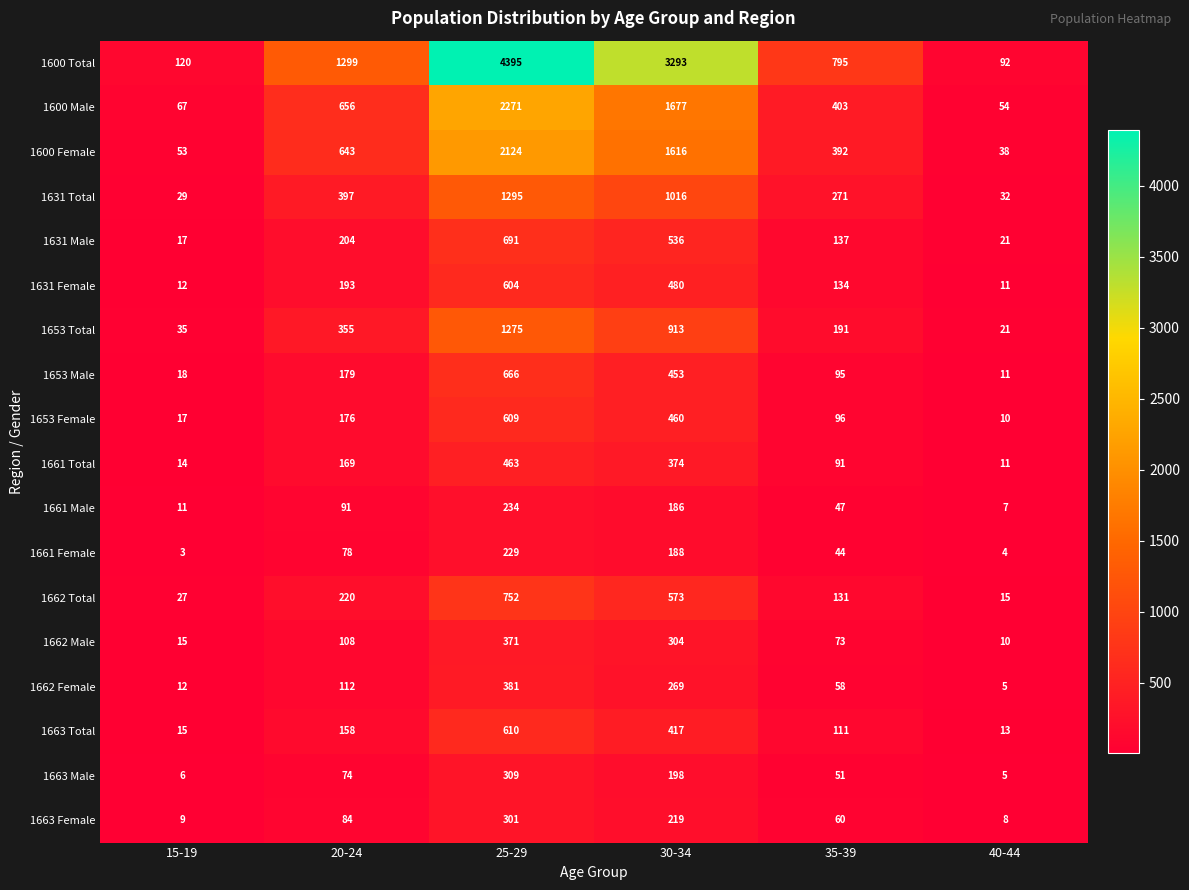

Between 25-29 and 30-34, which series saw the biggest shift?

1600 Total